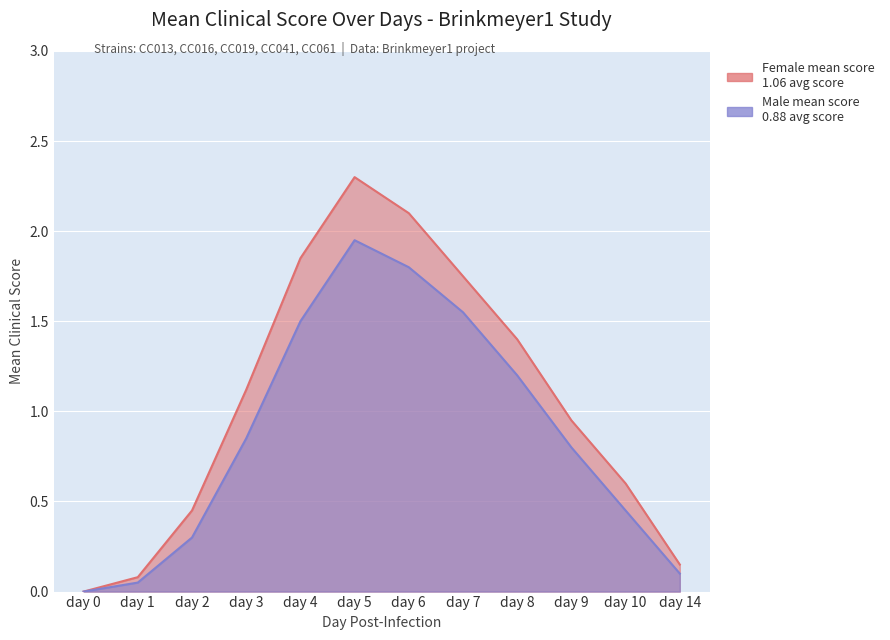

How many interior local peaks does the Female mean score series have?

1